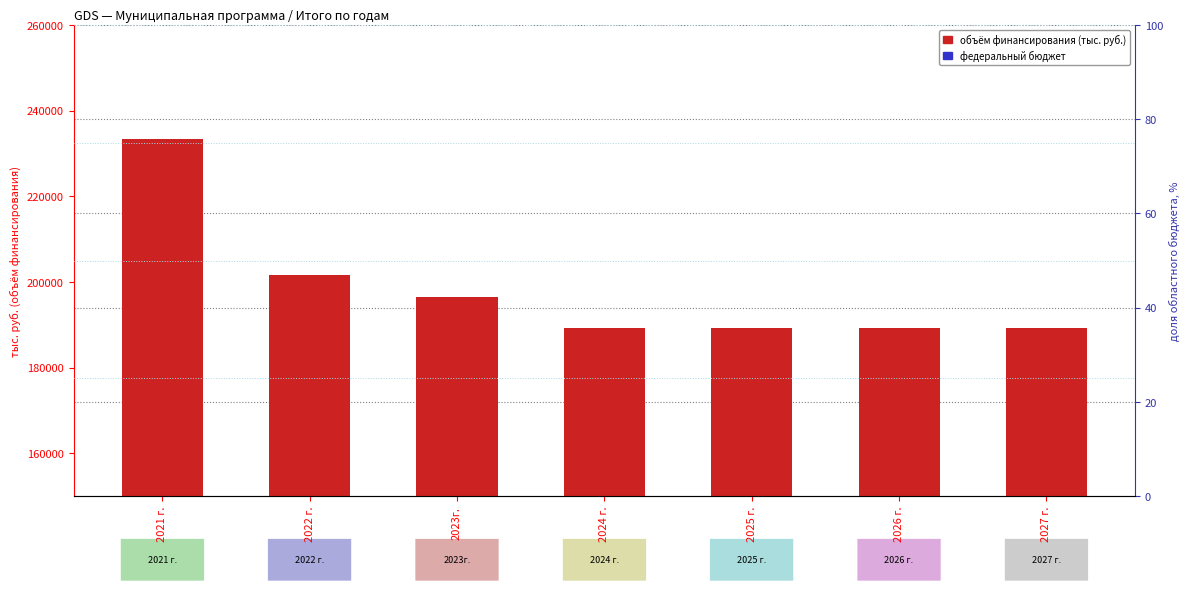

Which category has the highest value in the federal budget series?

2021 г.